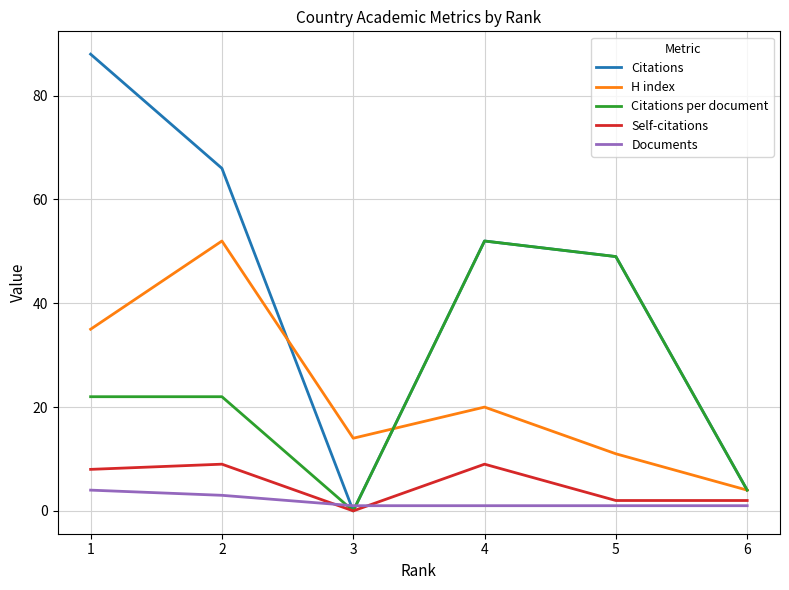

Is this an area chart (filled region under the line)?

No